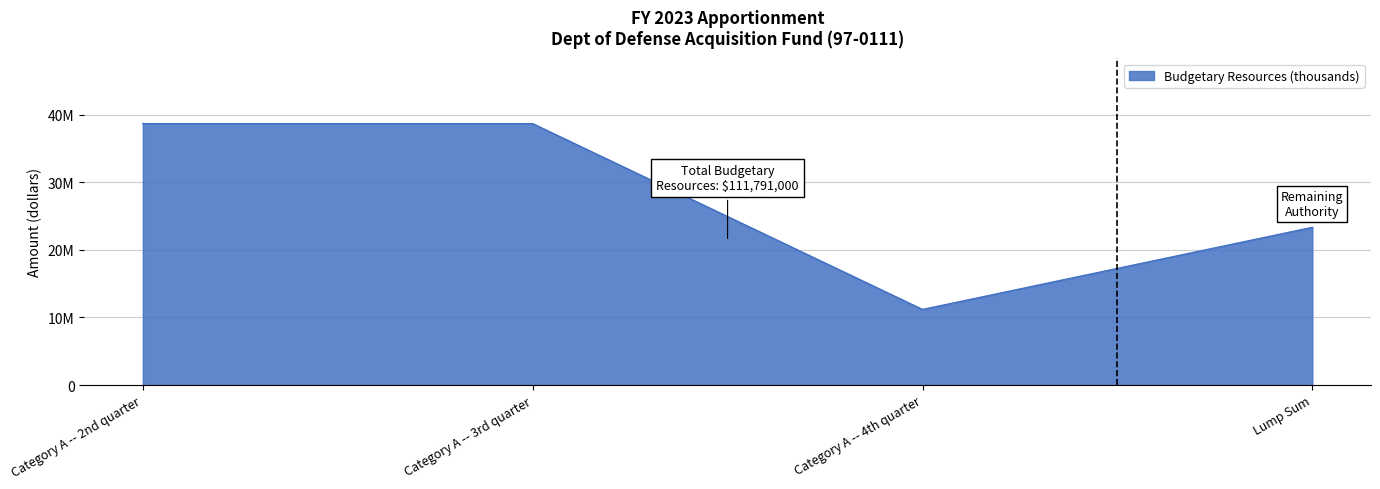

Where is the first local minimum?

Category A -- 4th quarter